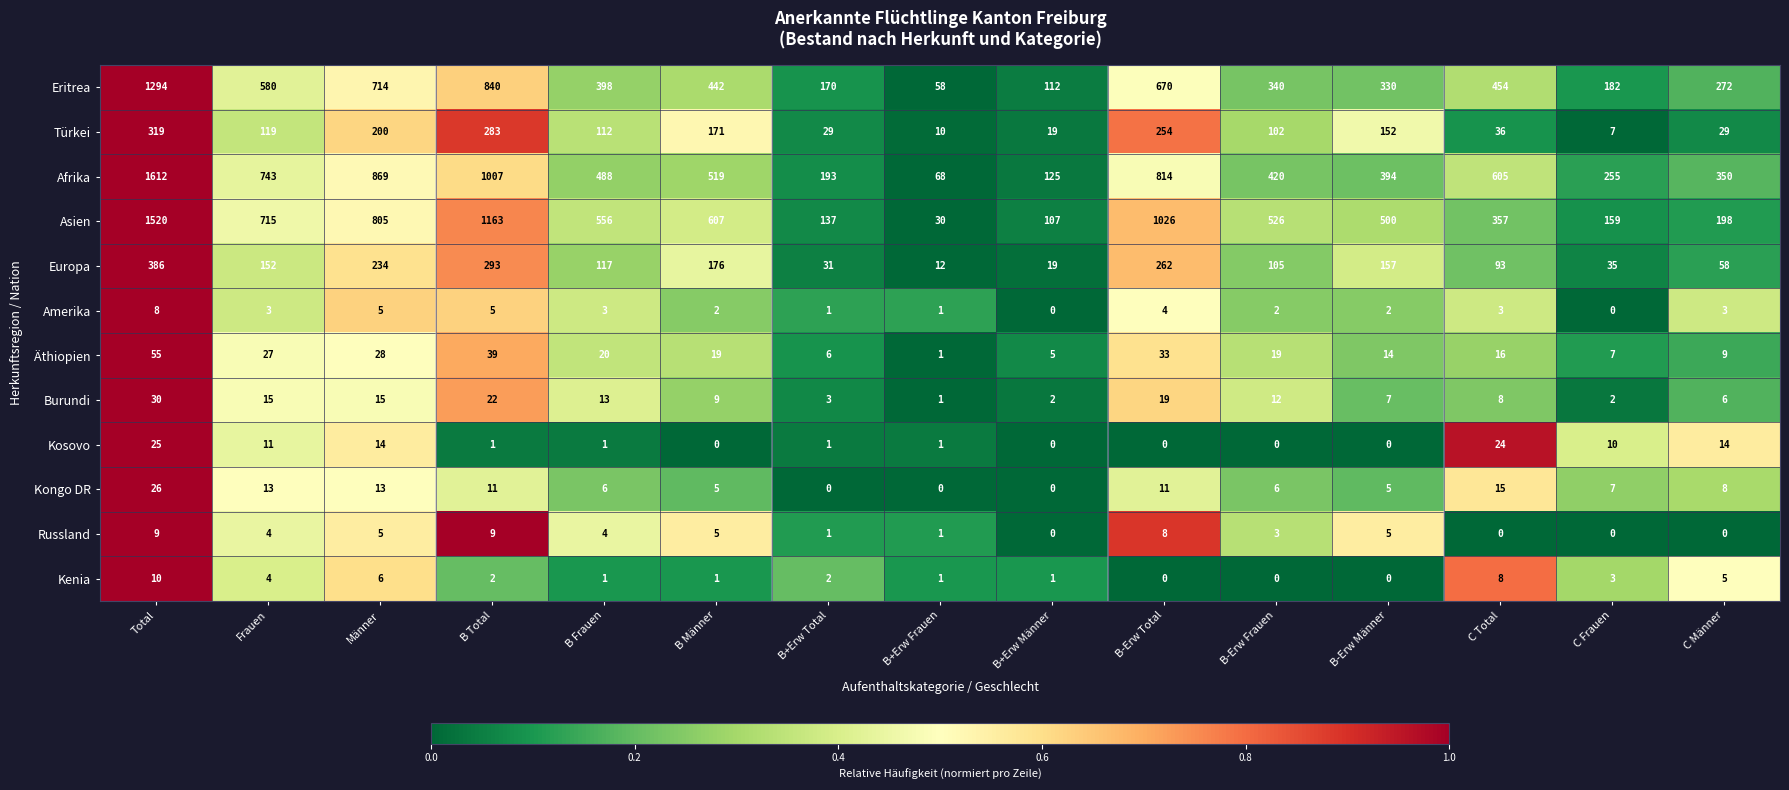

Read the Kongo DR value at B-Erw Frauen, to the nearest 10.

10